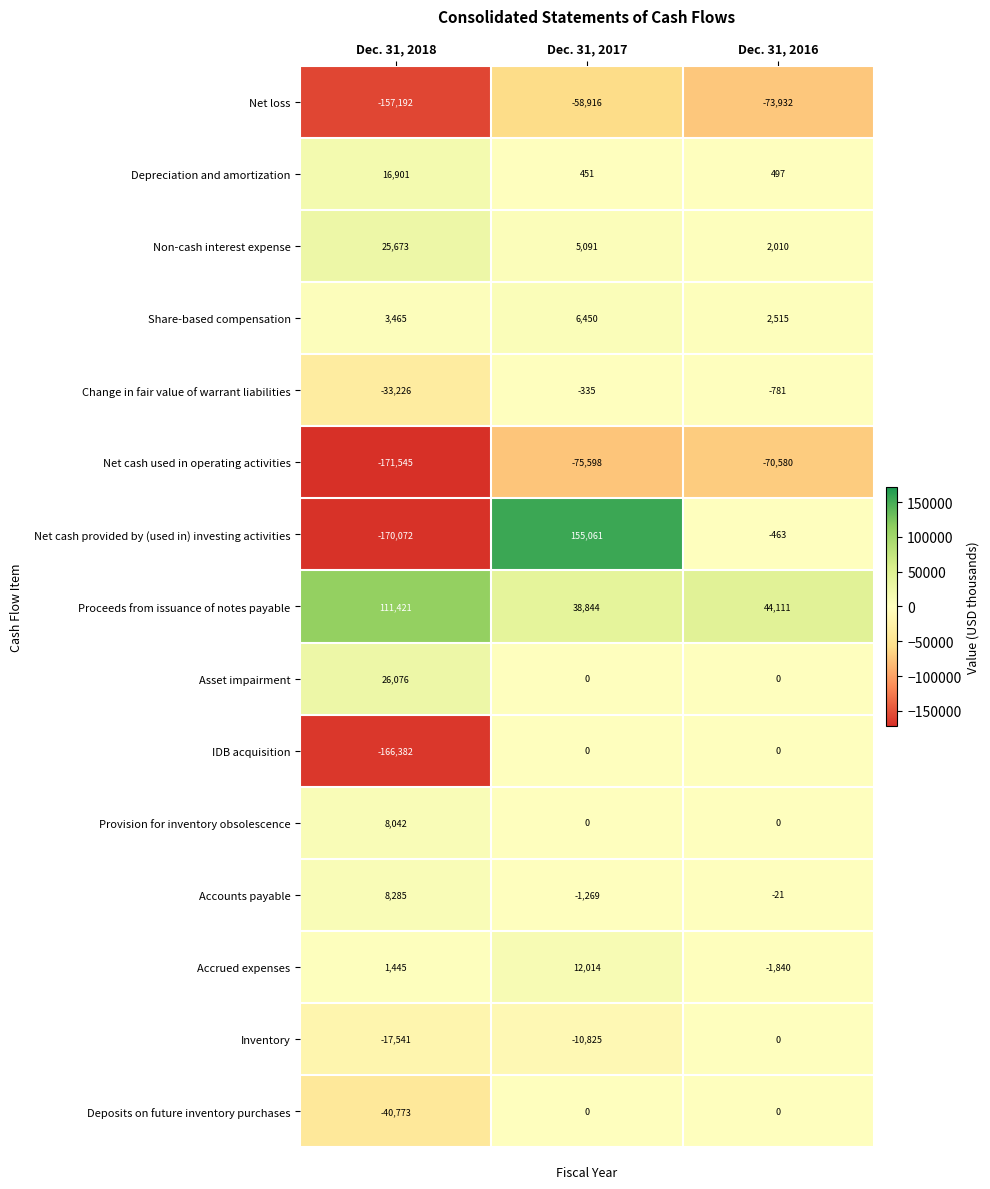

Rank the categories by Proceeds from issuance of notes payable value from lowest to highest.

Dec. 31, 2017, Dec. 31, 2016, Dec. 31, 2018